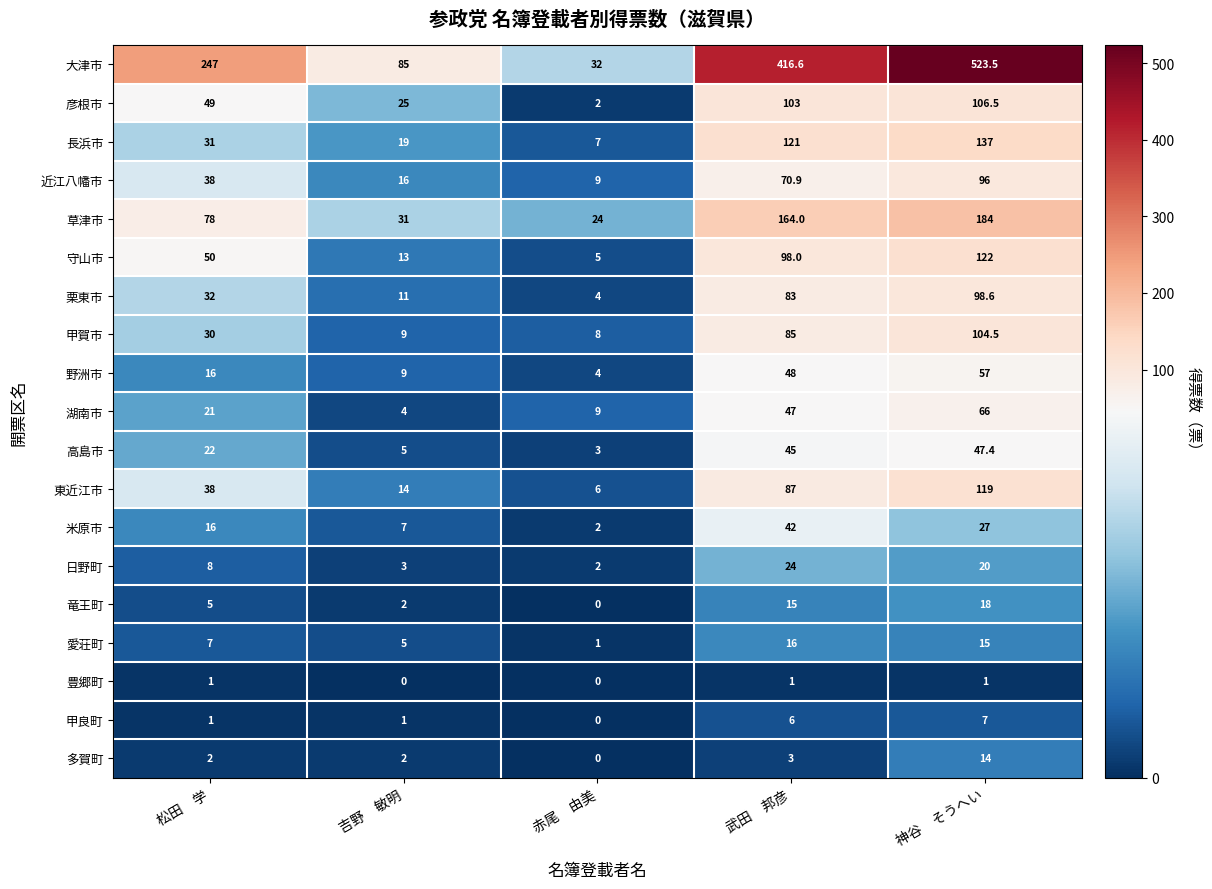

Which series changed the most between 吉野　敏明 and 赤尾　由美?

大津市